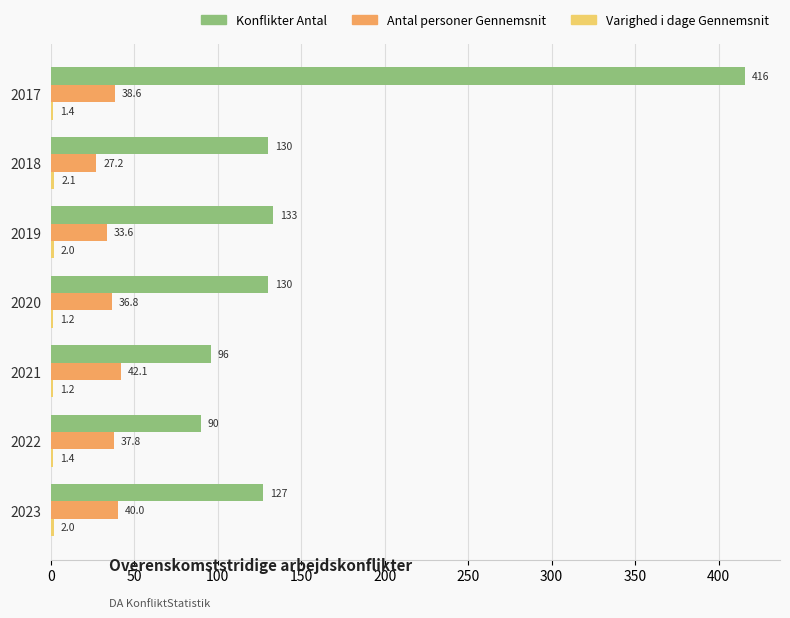

What is the sum of all Antal personer Gennemsnit values?

256.1